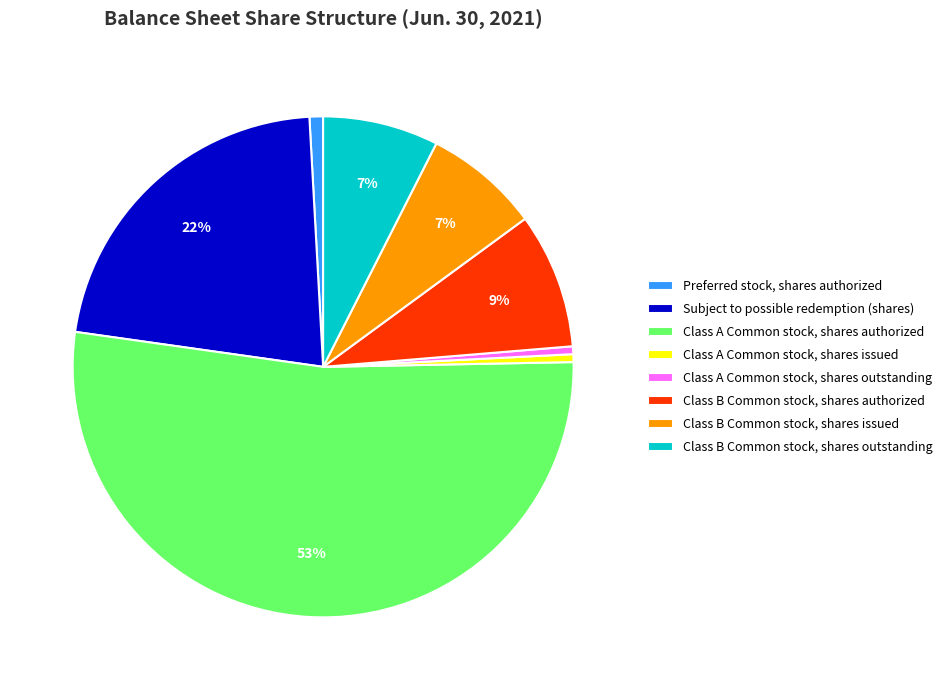

Between Class A Common stock, shares issued and Class B Common stock, shares outstanding, which is larger?

Class B Common stock, shares outstanding